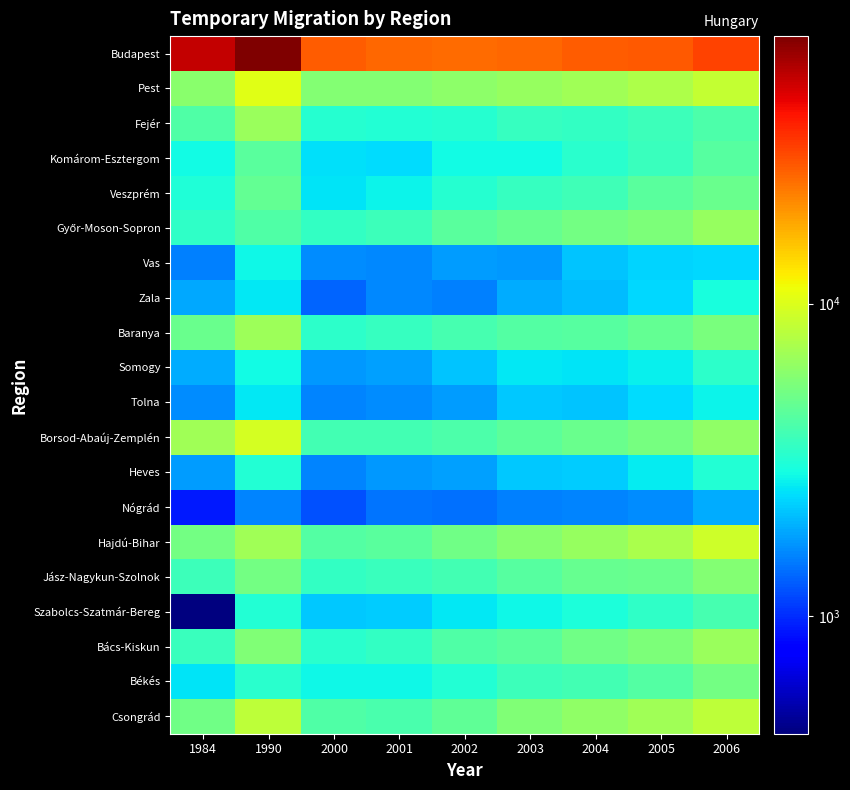

At which category is the sum across all series the highest?

1990